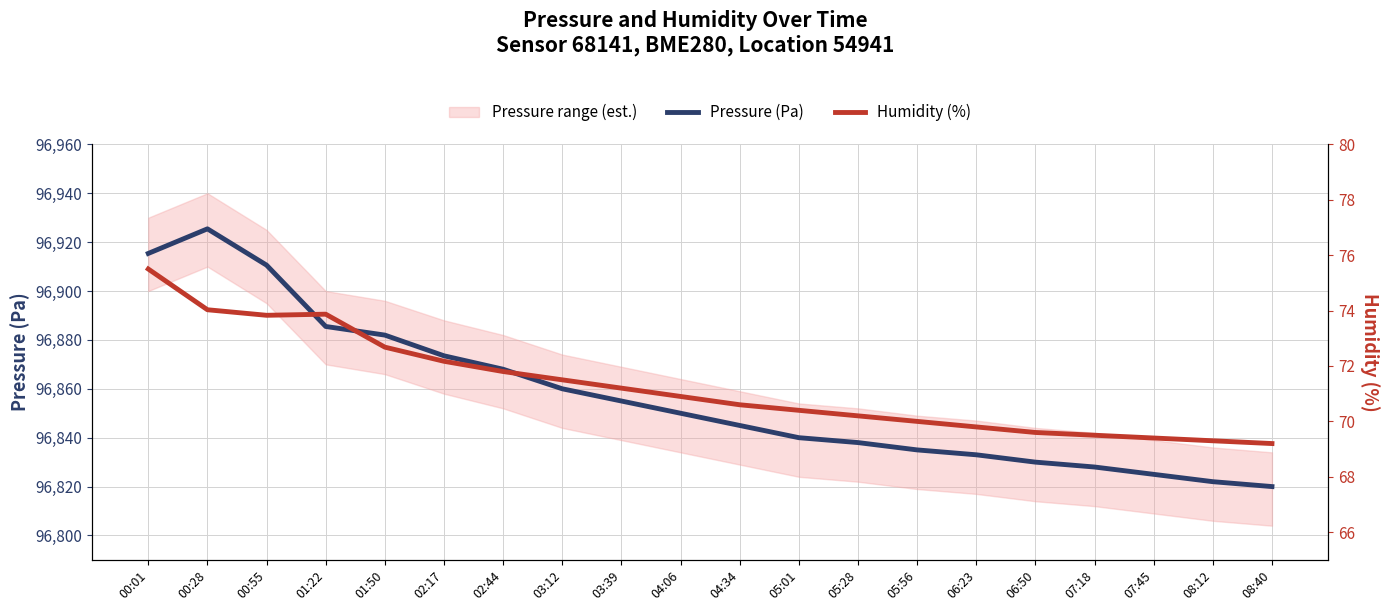

Does the chart display data point markers on the line(s)?

No